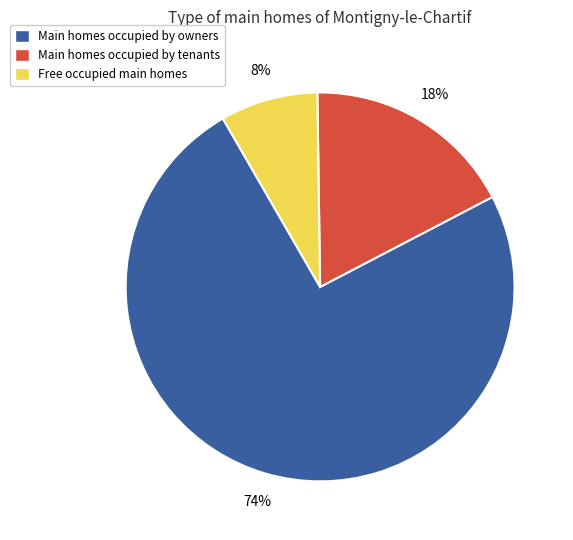

Is there any slice that represents more than half of the pie?

Yes